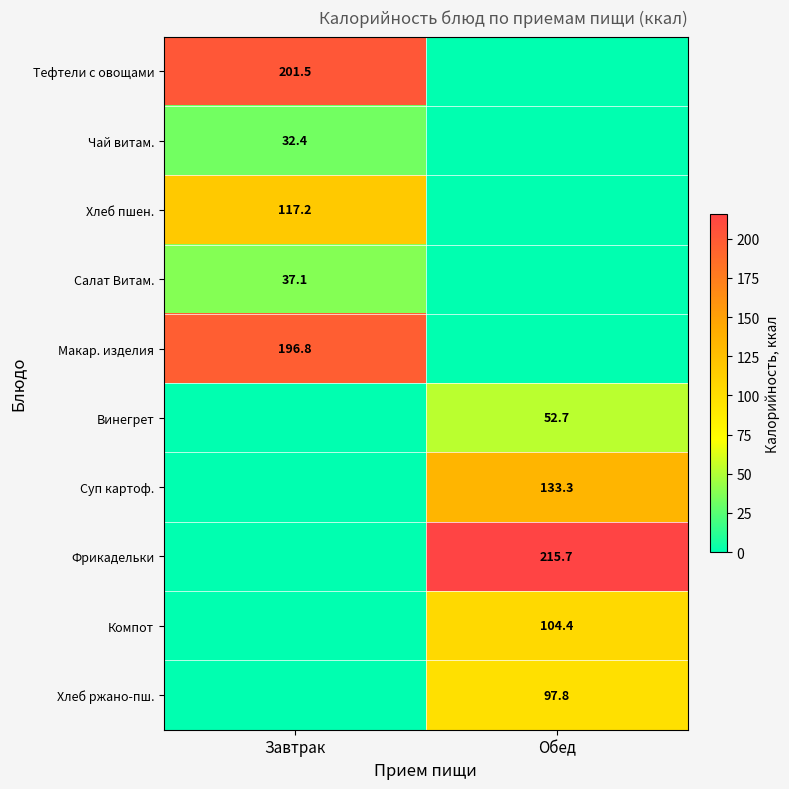

At which category is the sum across all series the highest?

Обед